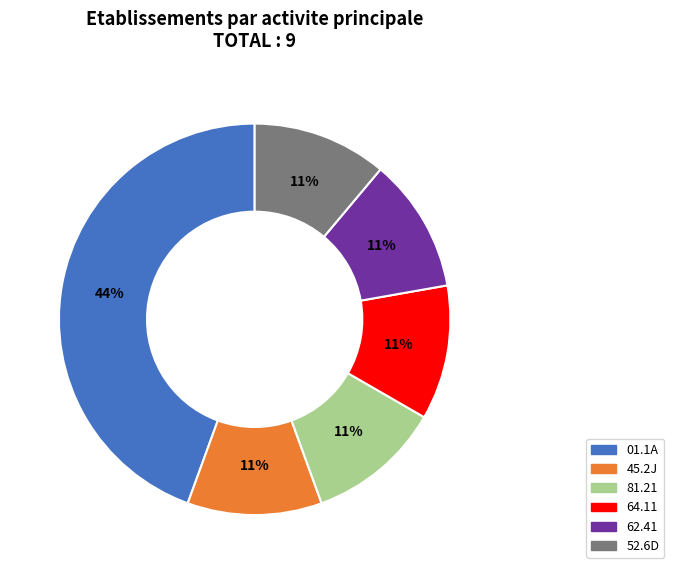

To the nearest percent, what is the difference between the largest and smallest slice percentages?

33%